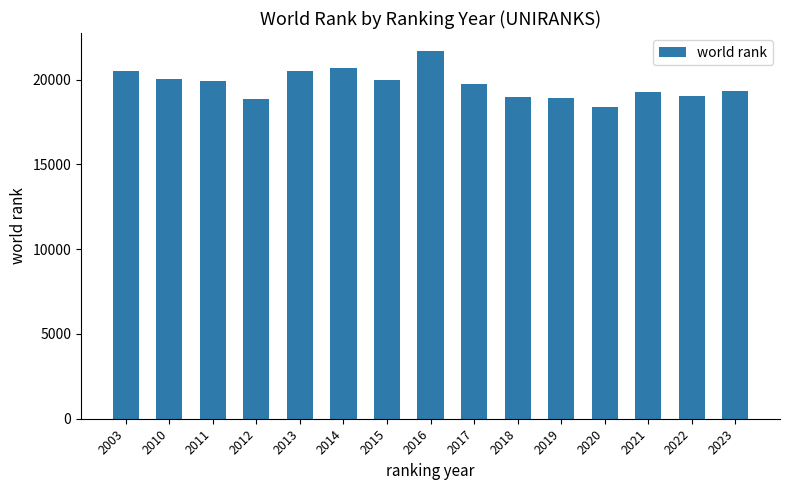

At which category does the chart reach its minimum across all series?

2020